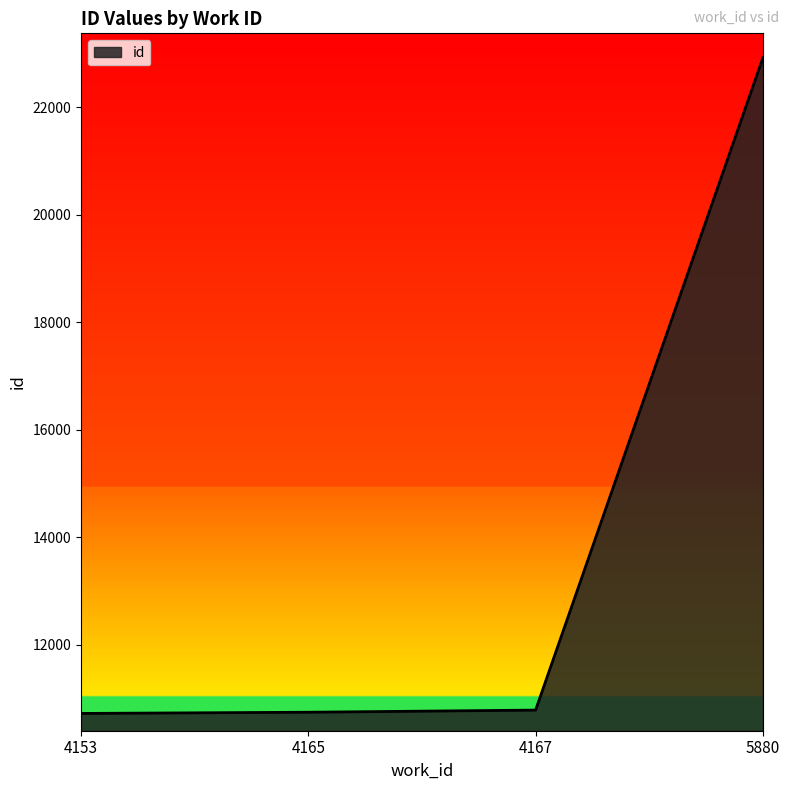

What is the smallest value displayed?

10721.0